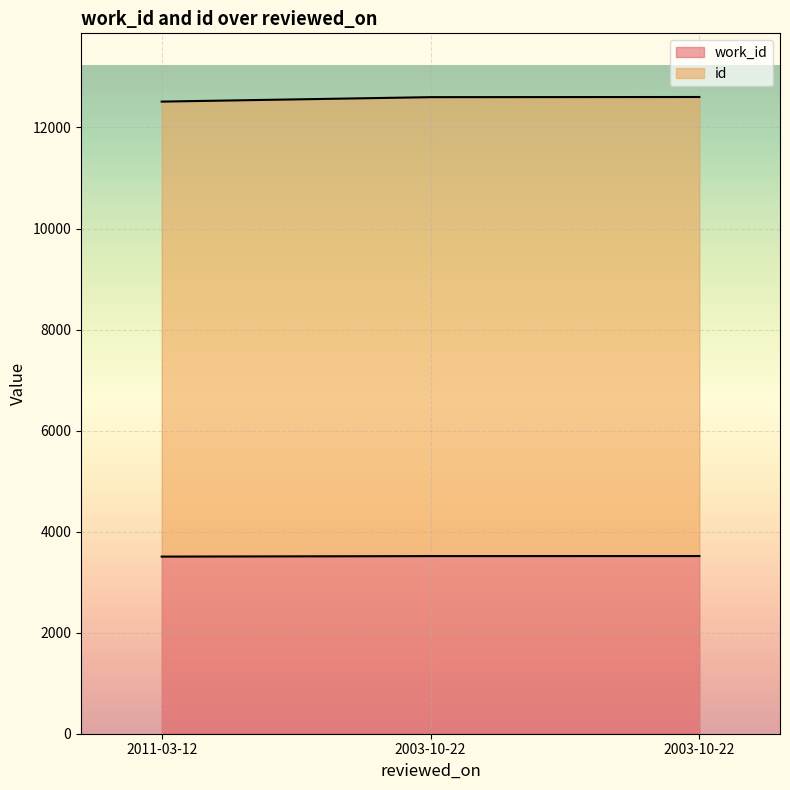

Is the value of work_id at 2003-10-22 greater than the value of id at 2011-03-12?

No